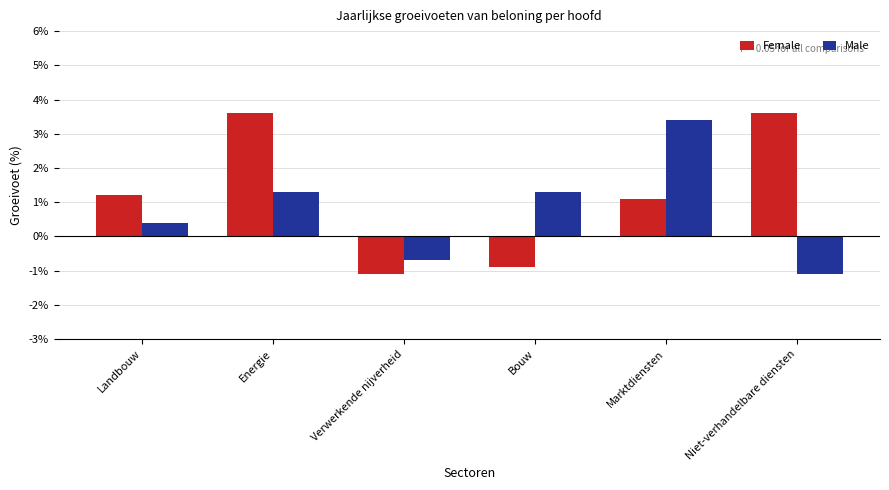

Read the Female value at Landbouw.

1.2